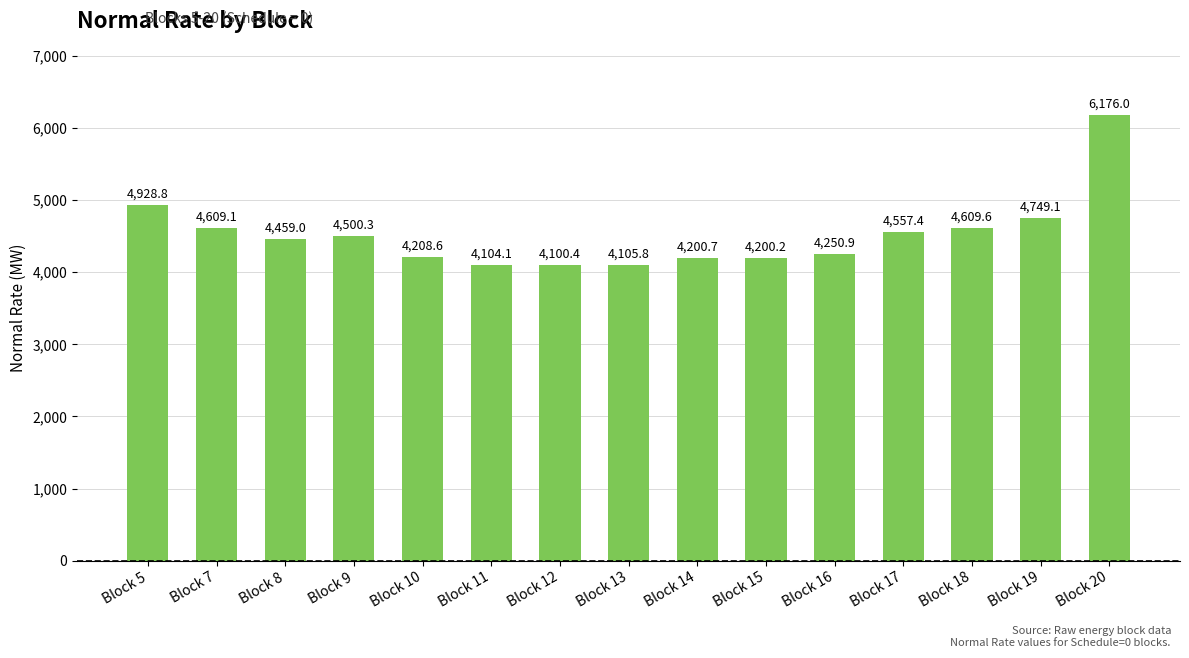

Reading right to left, what are all the values shown in this chart?

Block 20=6176.0	Block 19=4749.1	Block 18=4609.6	Block 17=4557.4	Block 16=4250.9	Block 15=4200.2	Block 14=4200.7	Block 13=4105.8	Block 12=4100.4	Block 11=4104.1	Block 10=4208.6	Block 9=4500.3	Block 8=4459.0	Block 7=4609.1	Block 5=4928.8